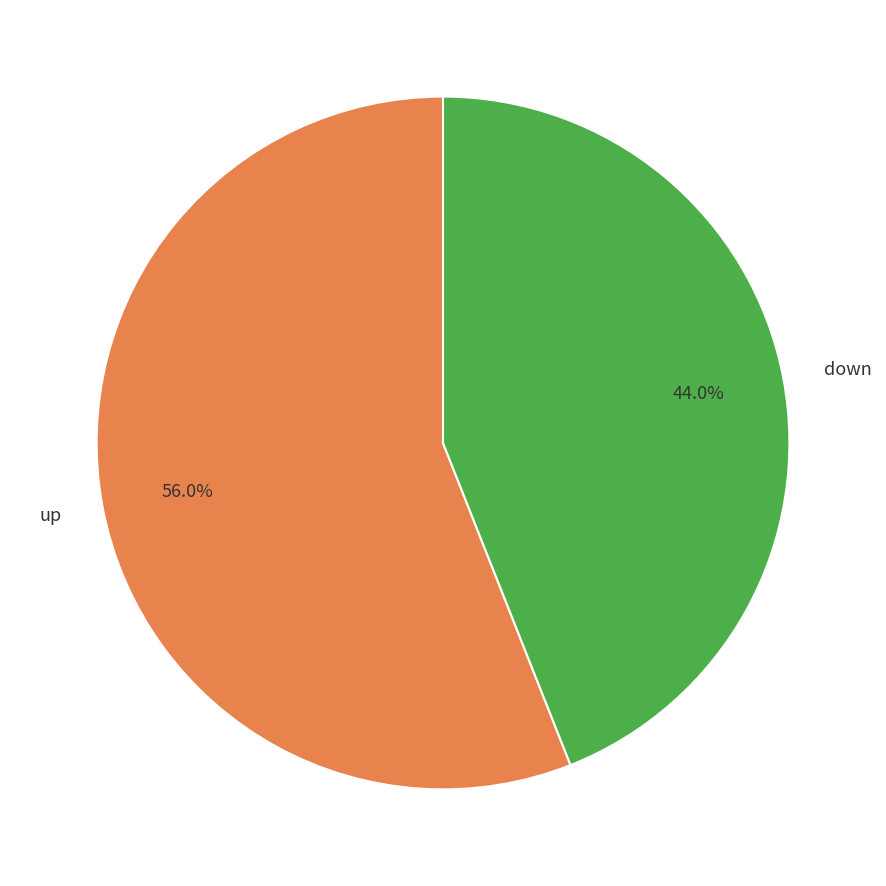

Count the number of slices in the pie.

2